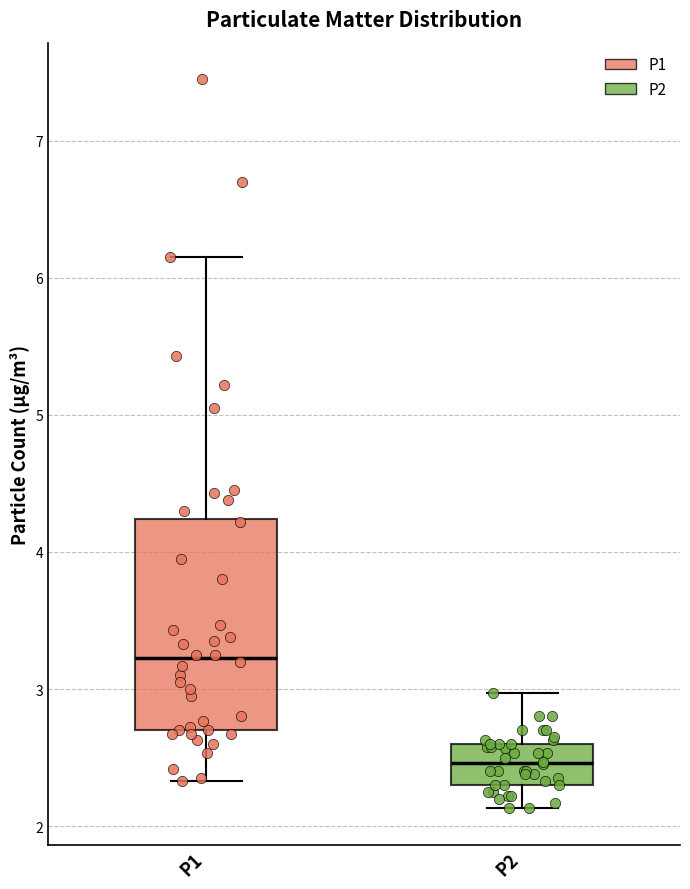

Reading left to right, transcribe this box plot: for each box, give where its median line is, the range the box spans, and where its two whiskers end, as read against the y-axis. The values are not printed on the chart, so give them approximately, as read against the axis.

P1: median 3.2, box 2.7 to 4.2, whiskers 2.3 to 6.2
P2: median 2.5, box 2.3 to 2.6, whiskers 2.1 to 3.0